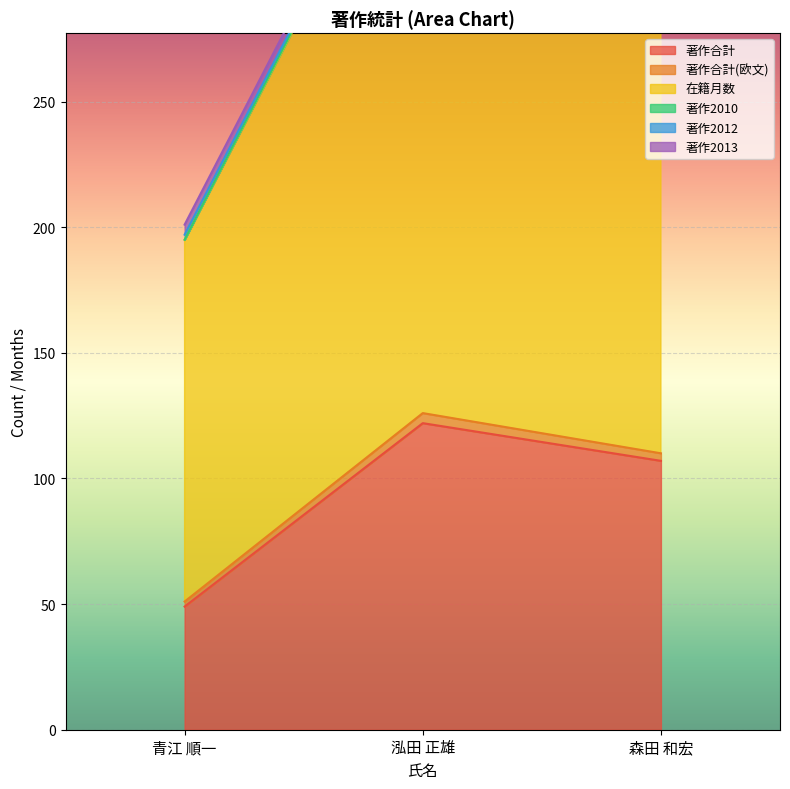

Is it true that 著作合計 equals 13 at 青江 順一?

False